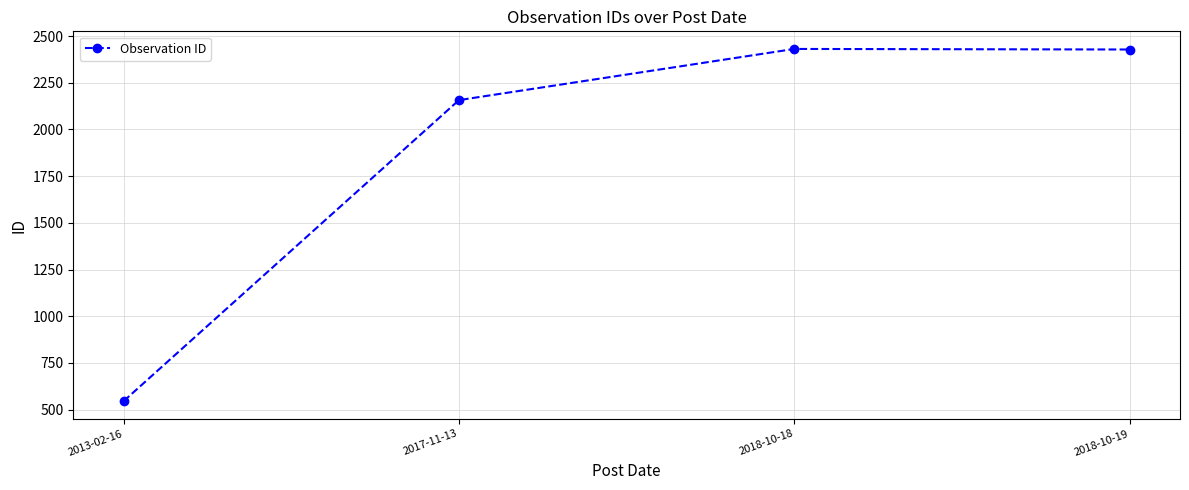

What is the difference between the maximum and minimum values?

1886